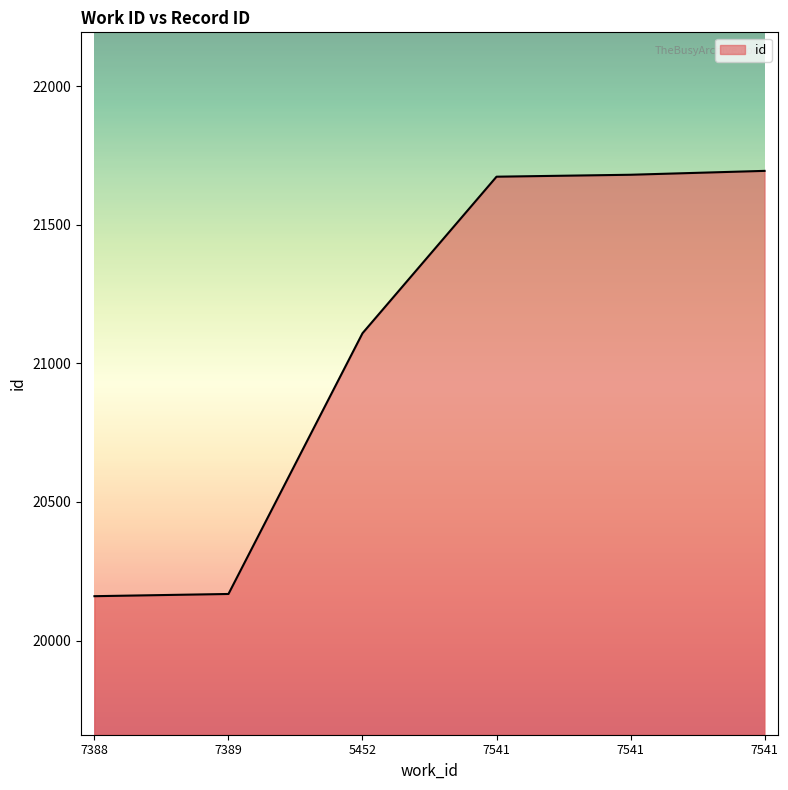

Reading left to right, extract all data points from this chart.

20160	20168	21109	21674	21681	21695